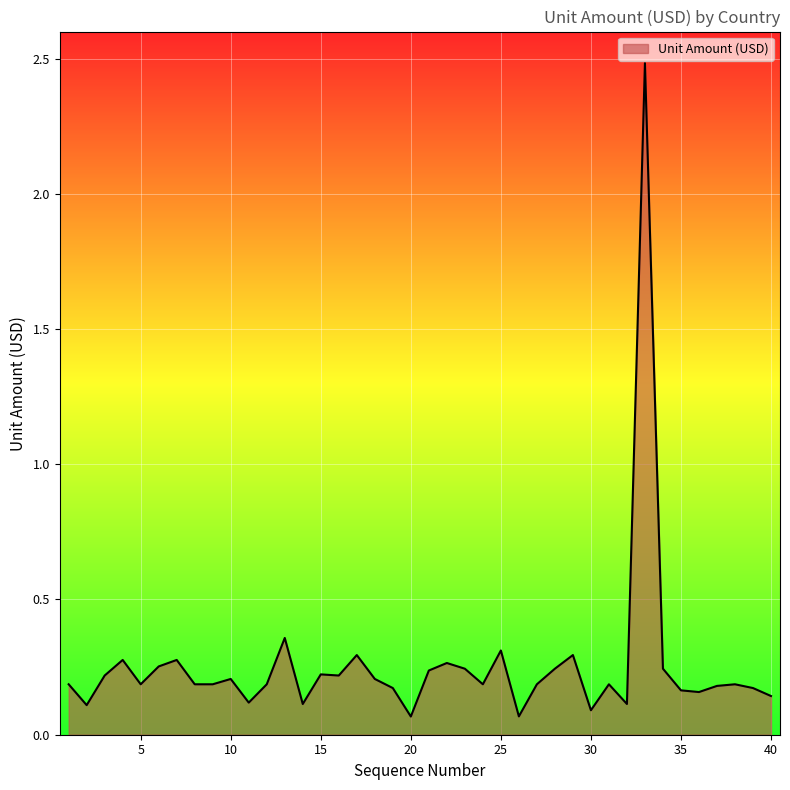

What is the maximum value shown in the chart?

2.5